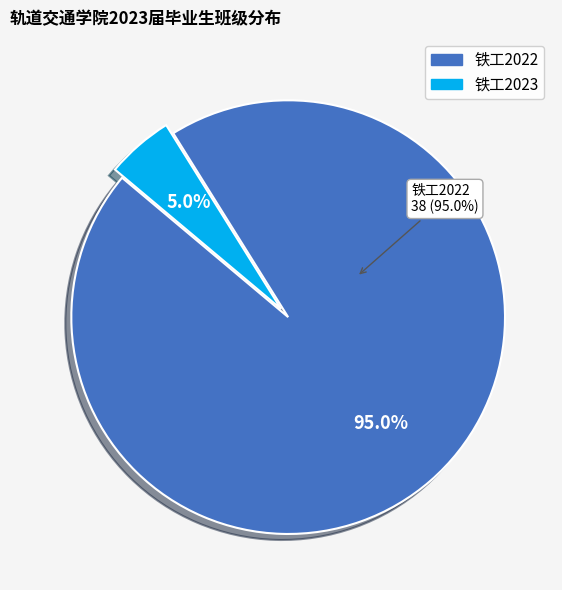

The 铁工2023 slice represents 15% of the pie. True or false?

False